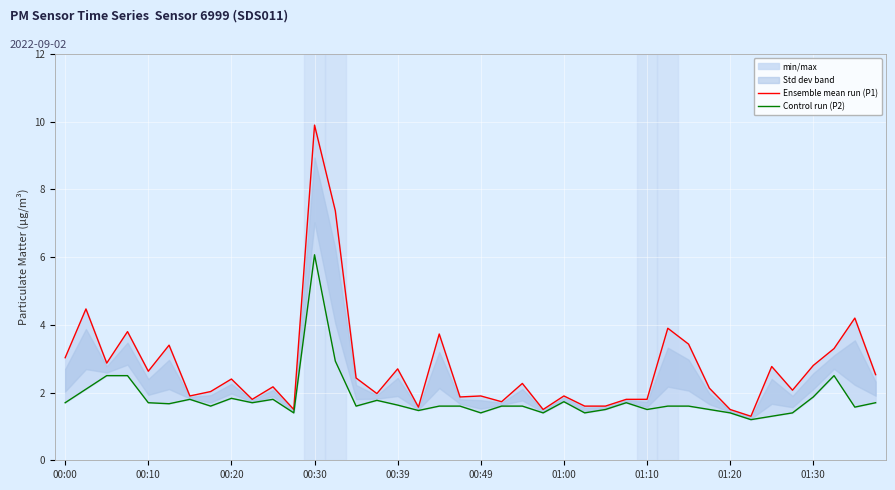

What are all the series names shown in the legend?

Ensemble mean run (P1), Control run (P2)